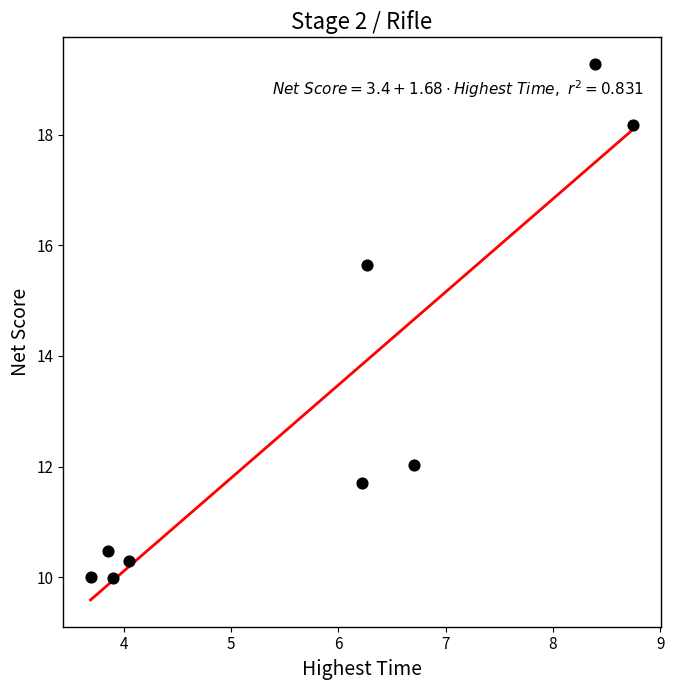

What Y value in the scatter plot is closest to 14?

15.6